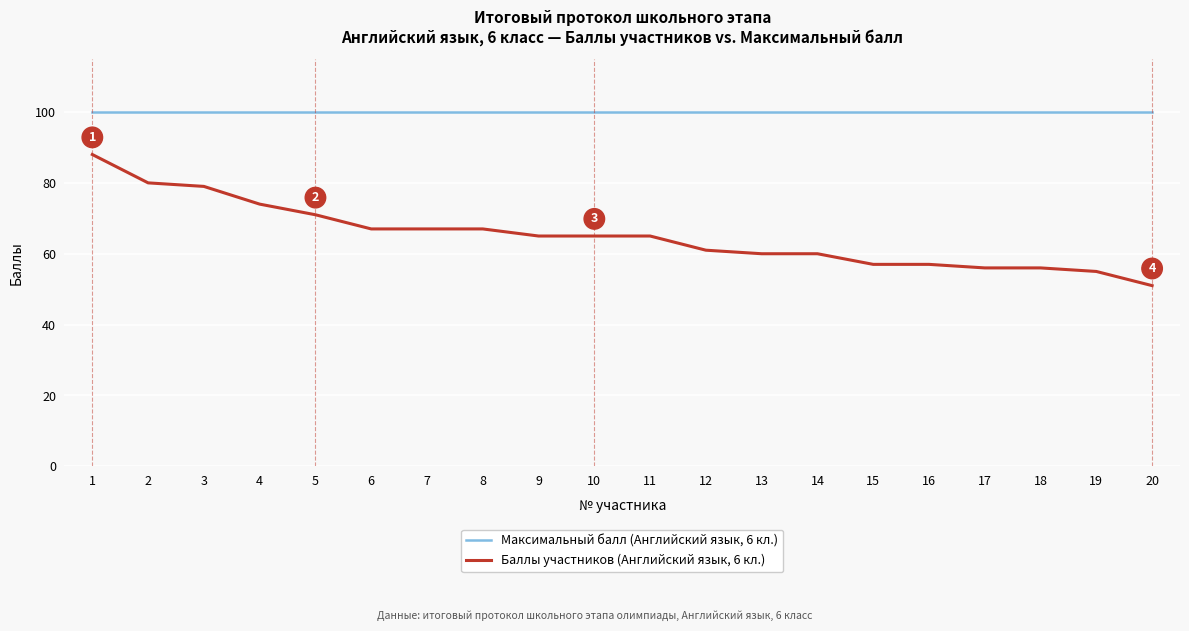

Between 4 and 15, which series saw the biggest shift?

Баллы участников (Английский язык, 6 кл.)